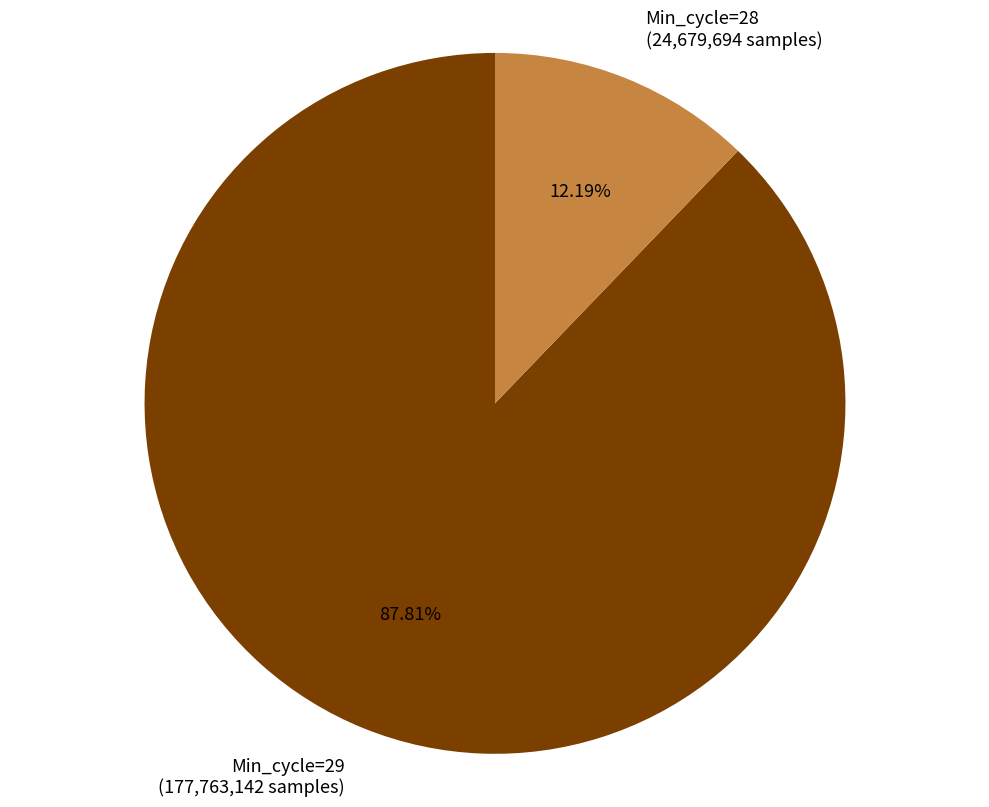

Which has a higher value, Min_cycle=28 (24,679,694 samples) or Min_cycle=29 (177,763,142 samples)?

Min_cycle=29 (177,763,142 samples)